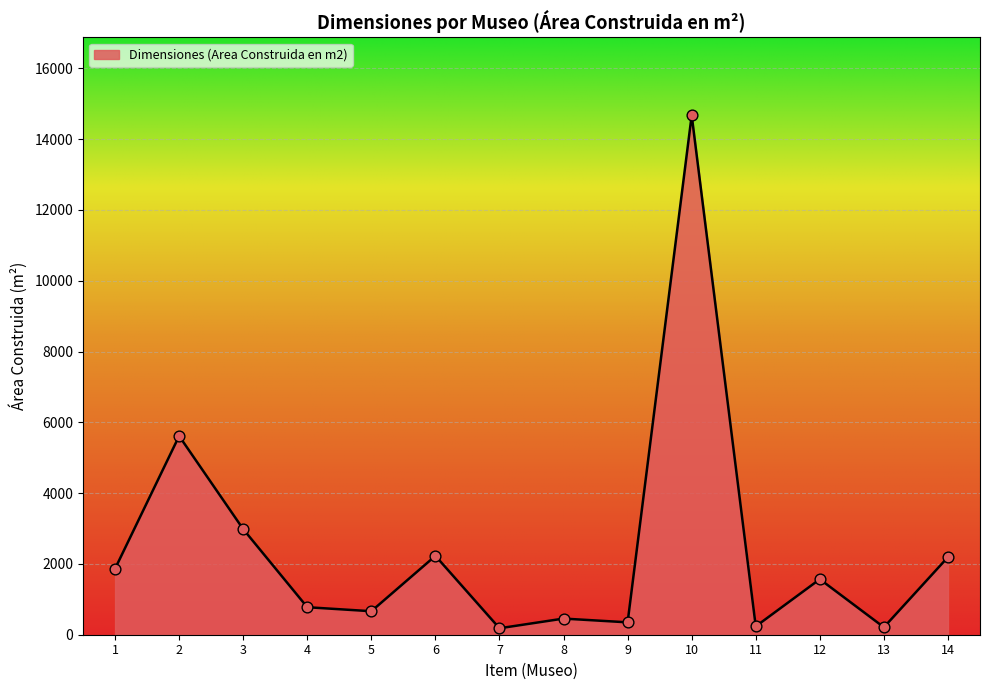

Approximately how many times larger is the value at 9 compared to 7?

1.9